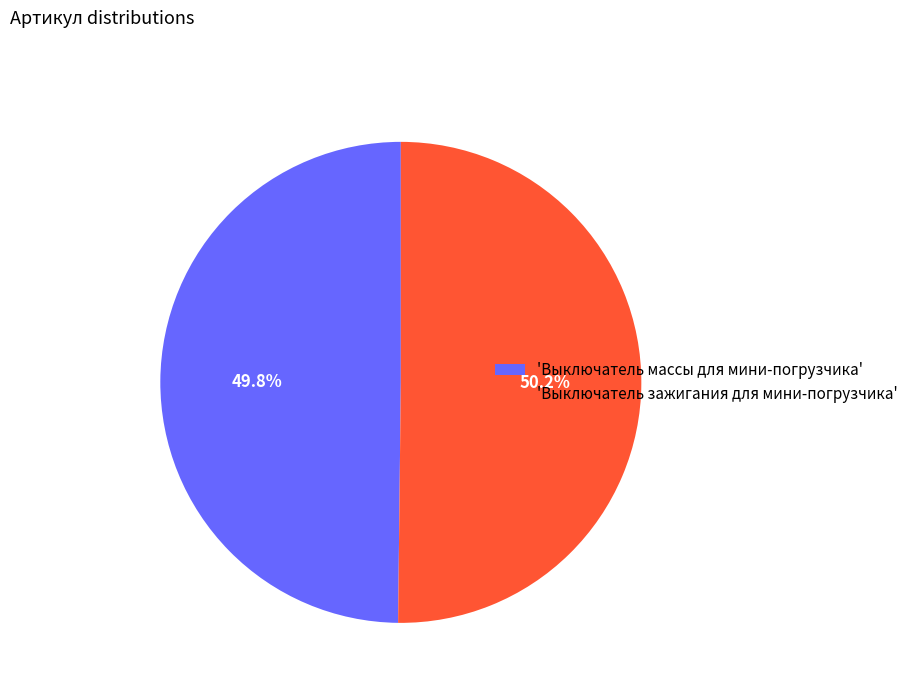

Is there any slice that represents more than half of the pie?

Yes